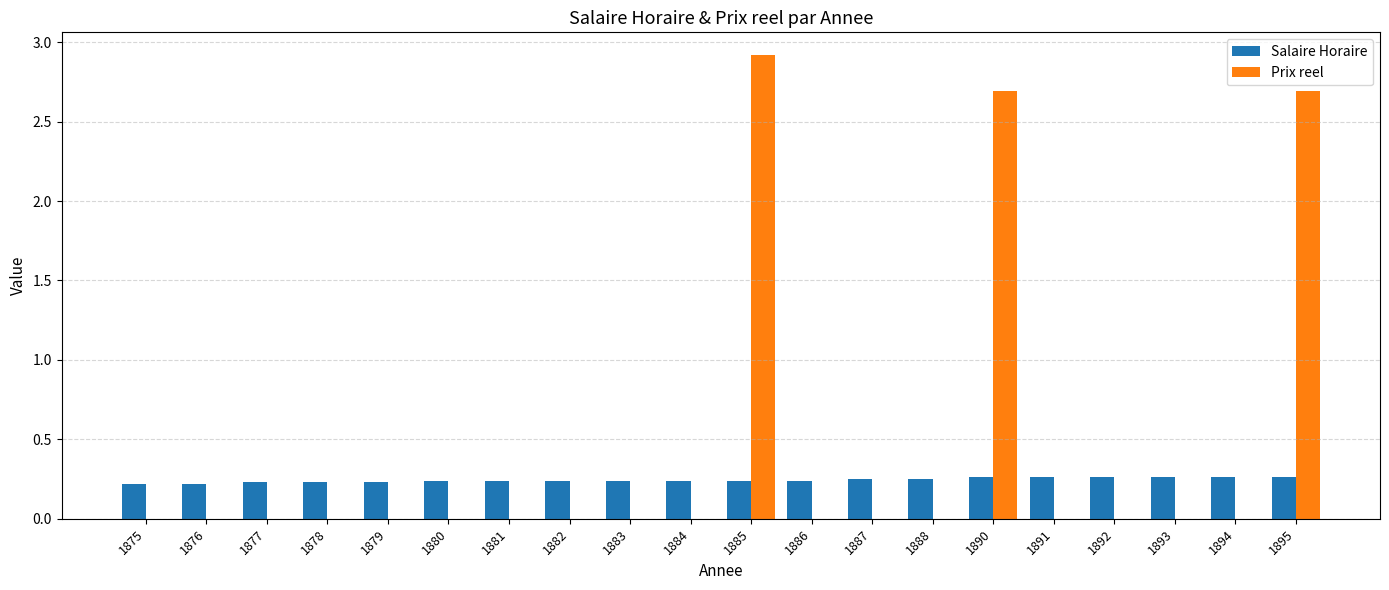

What are all the series names shown in the legend?

Salaire Horaire, Prix reel